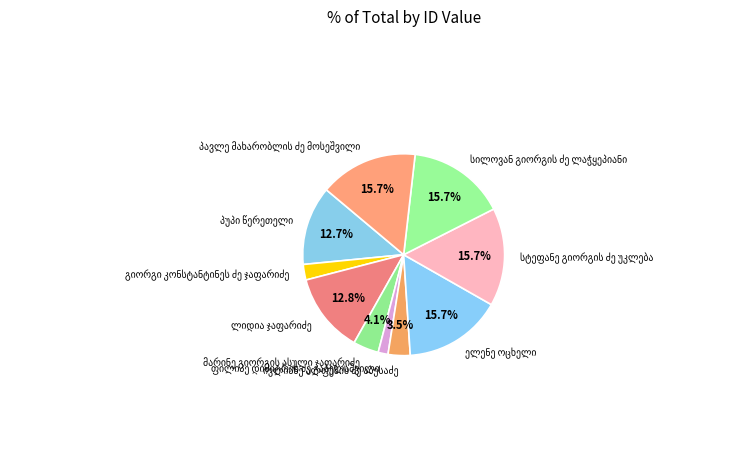

Count the number of slices in the pie.

10